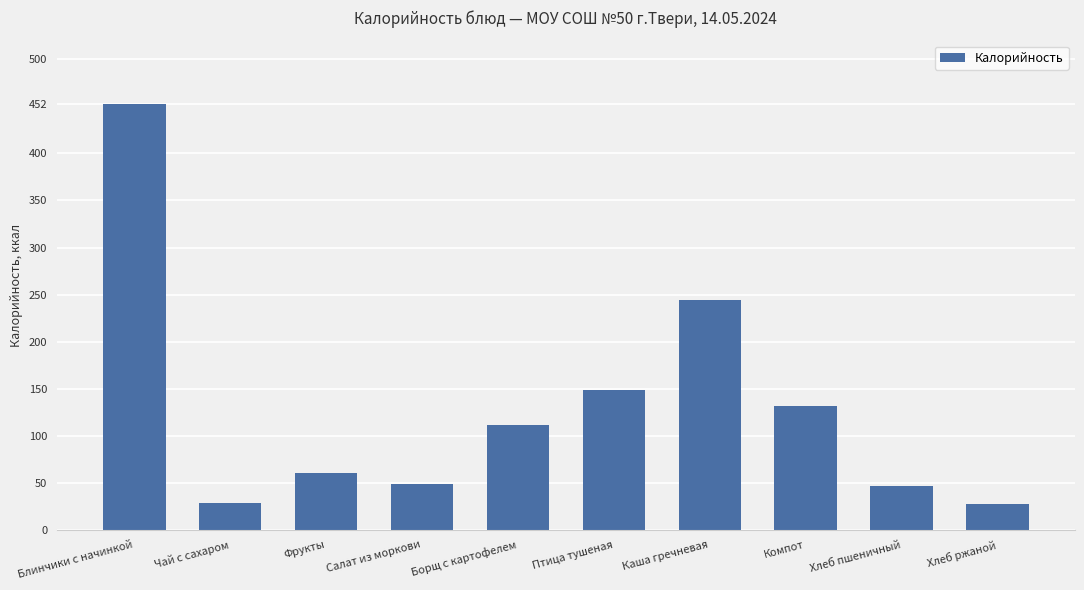

Approximately how many times larger is the value at Каша гречневая compared to Птица тушеная?

1.6